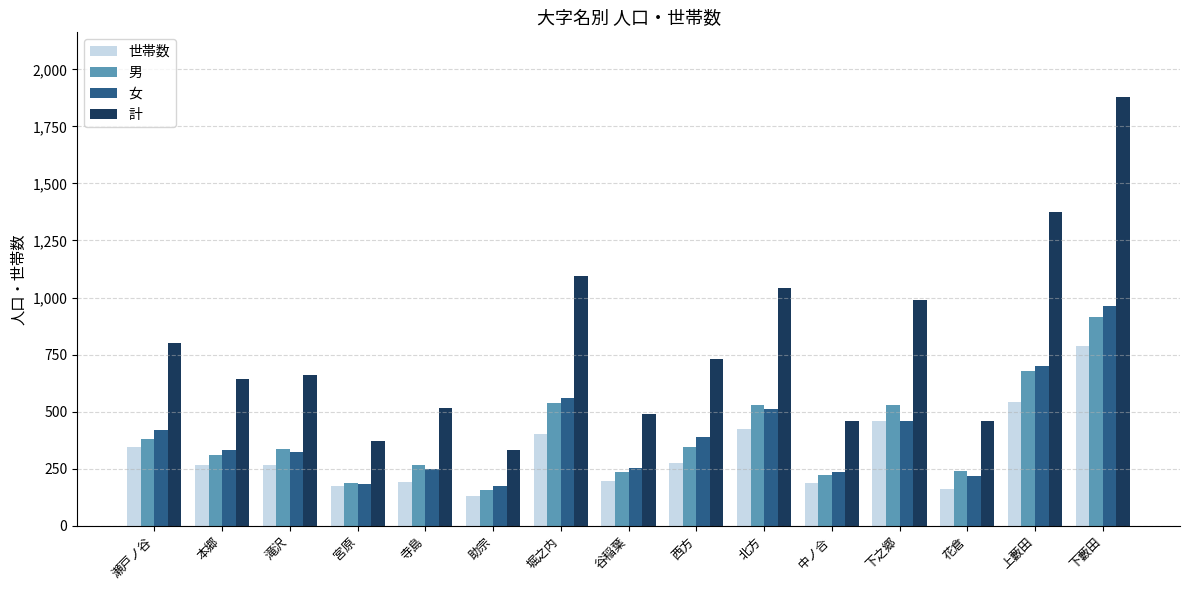

Rank the series at 堀之内 from lowest to highest value.

世帯数, 男, 女, 計